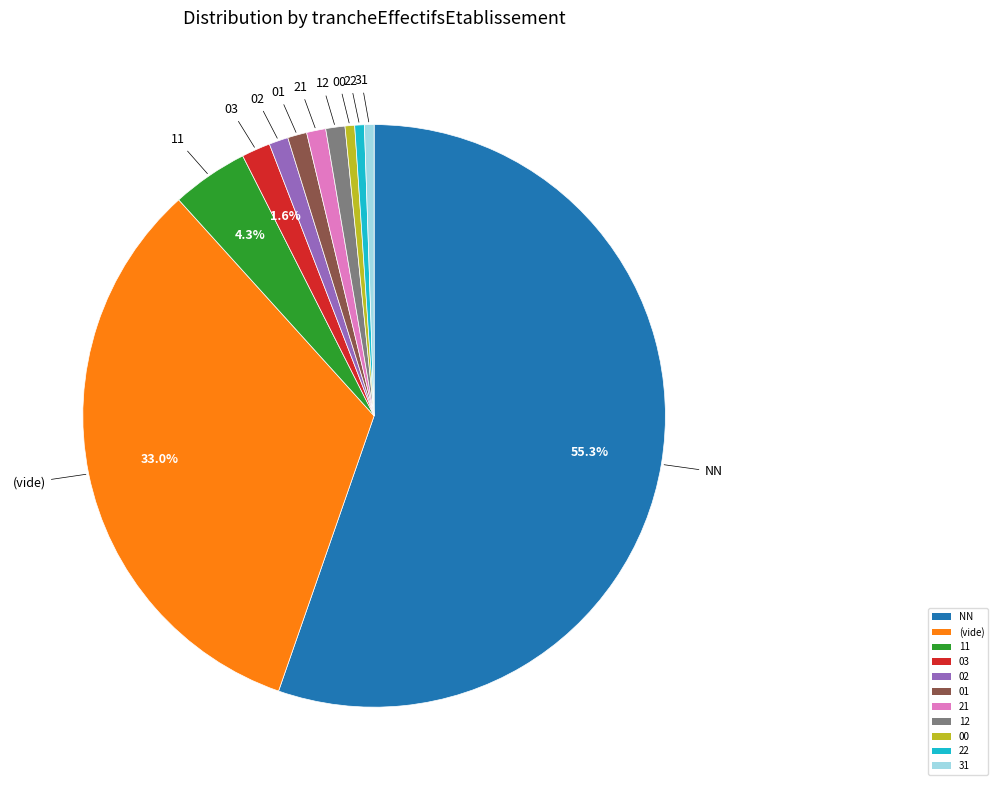

What is the ratio of the value at NN to the value at 00?

104.0